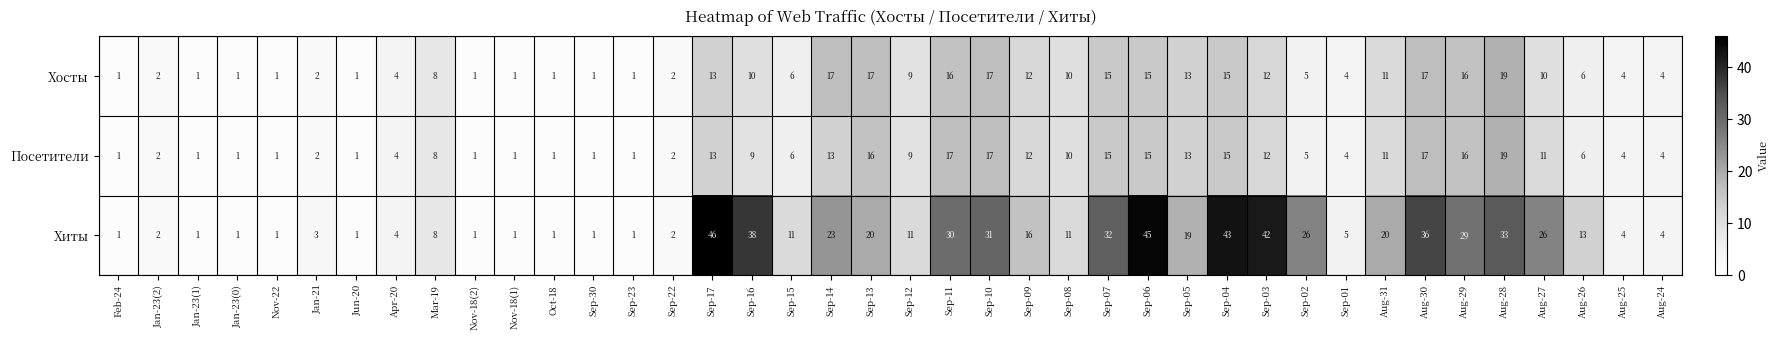

What is the sum of all Хиты values?

643